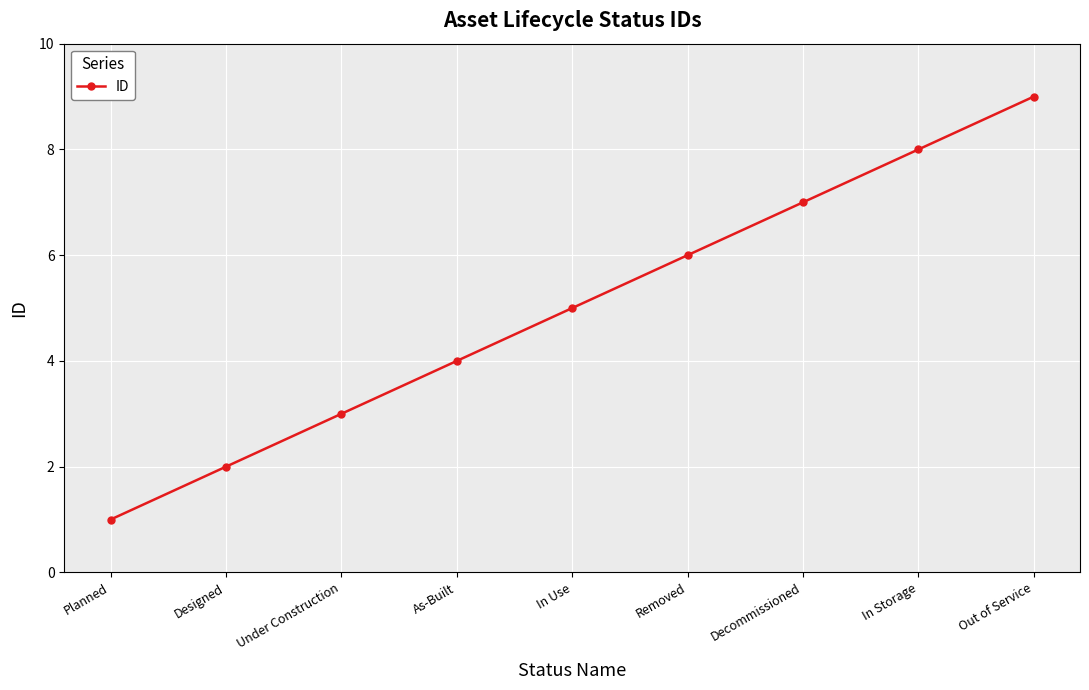

The value at Under Construction is 3. True or false?

True